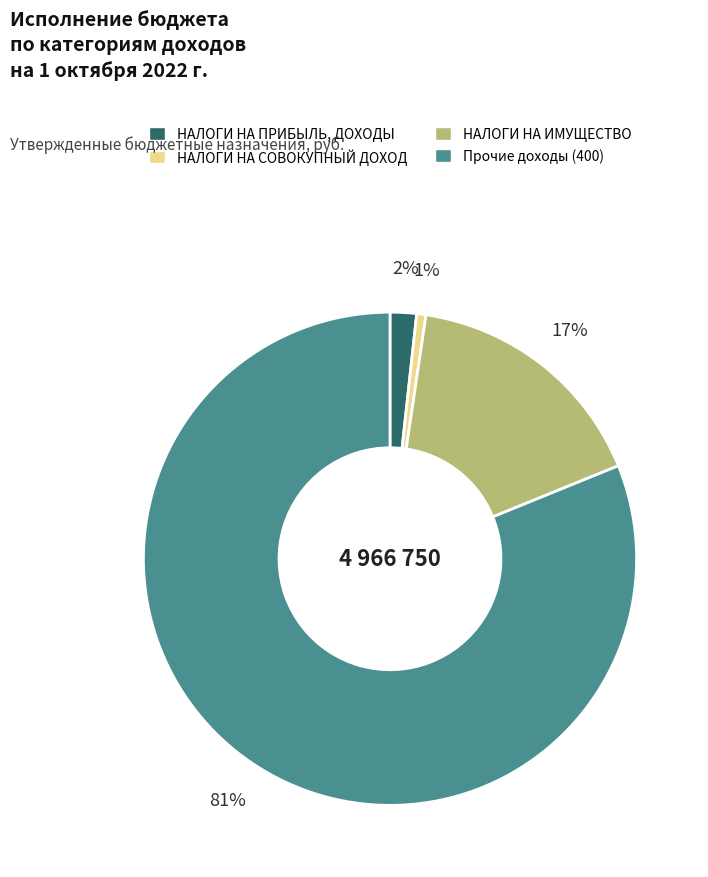

Is the sum of НАЛОГИ НА ПРИБЫЛЬ, ДОХОДЫ and Прочие доходы (400) greater than half?

Yes